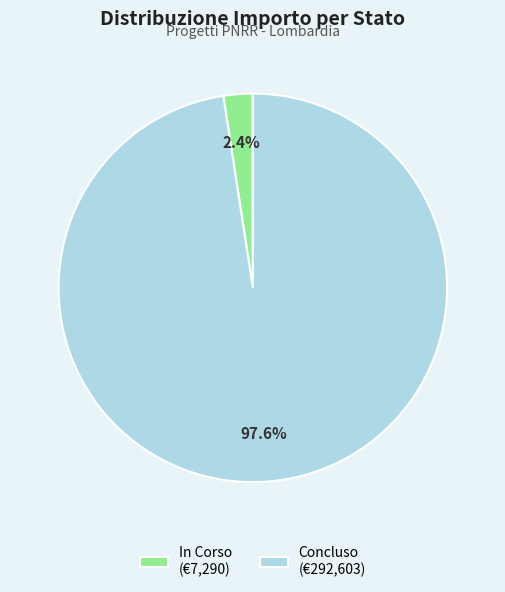

Which has a higher value, In Corso (€7,290) or Concluso (€292,603)?

Concluso (€292,603)